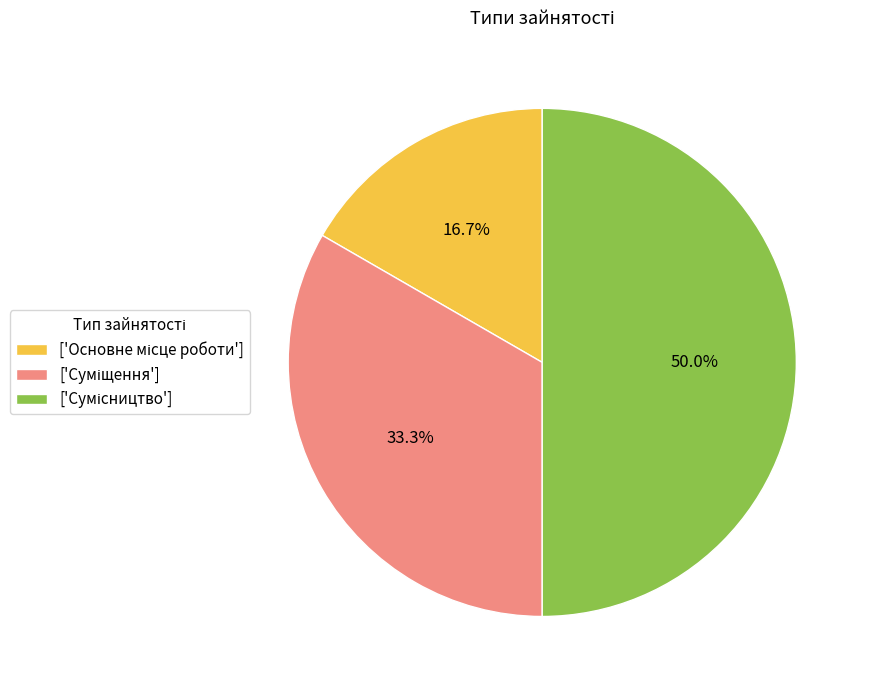

What is the smallest slice in the pie chart?

Основне місце роботи